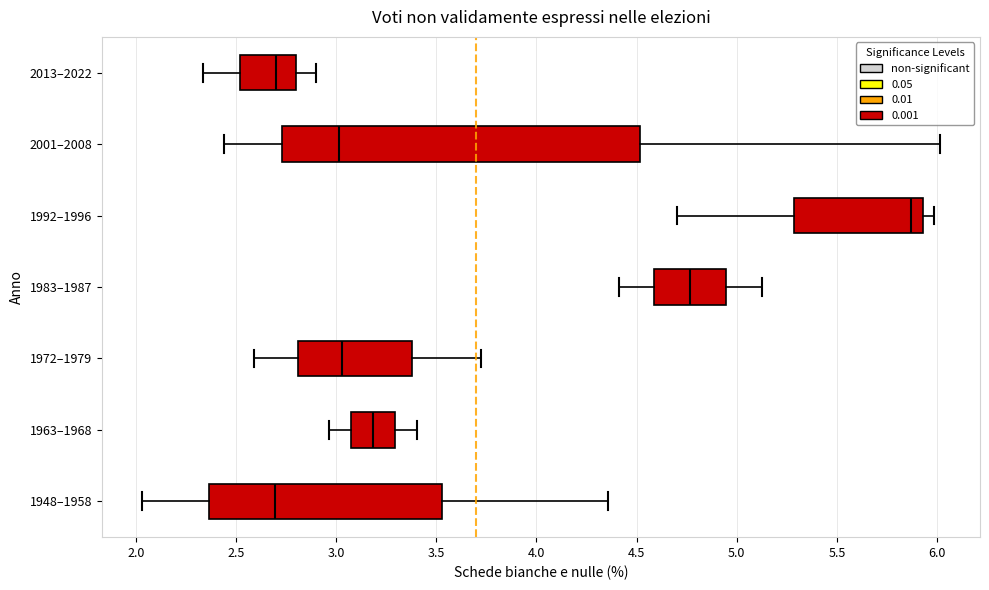

Reading bottom to top, read every box against the x-axis: the position of its median line, the range the box covers, and the ends of its whiskers. The values are not printed on the chart, so give them approximately, as read against the axis.

1948–1958: median 2.70, box 2.35 to 3.55, whiskers 2.05 to 4.35
1963–1968: median 3.20, box 3.05 to 3.30, whiskers 2.95 to 3.40
1972–1979: median 3.05, box 2.80 to 3.40, whiskers 2.60 to 3.70
1983–1987: median 4.75, box 4.60 to 4.95, whiskers 4.40 to 5.15
1992–1996: median 5.85, box 5.30 to 5.95, whiskers 4.70 to 6.00
2001–2008: median 3.00, box 2.75 to 4.50, whiskers 2.45 to 6.00
2013–2022: median 2.70, box 2.50 to 2.80, whiskers 2.35 to 2.90